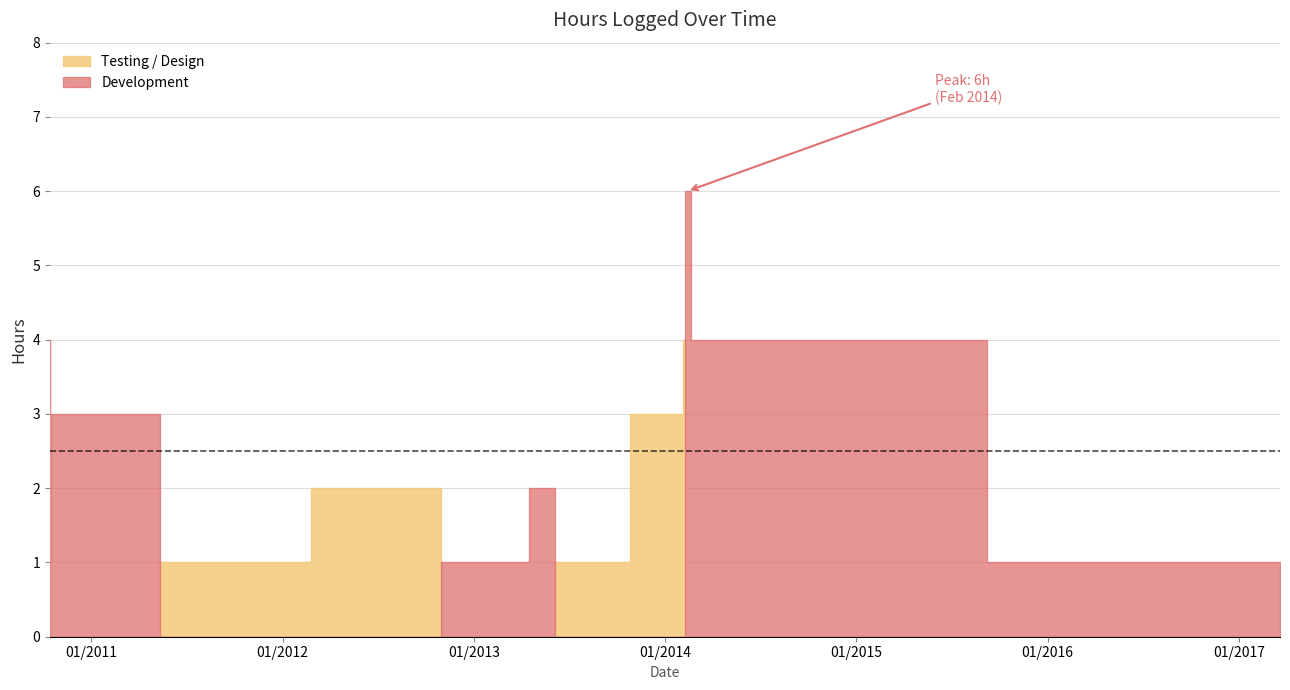

The chart shows a value of 1 at 03/20/2017. True or false?

True